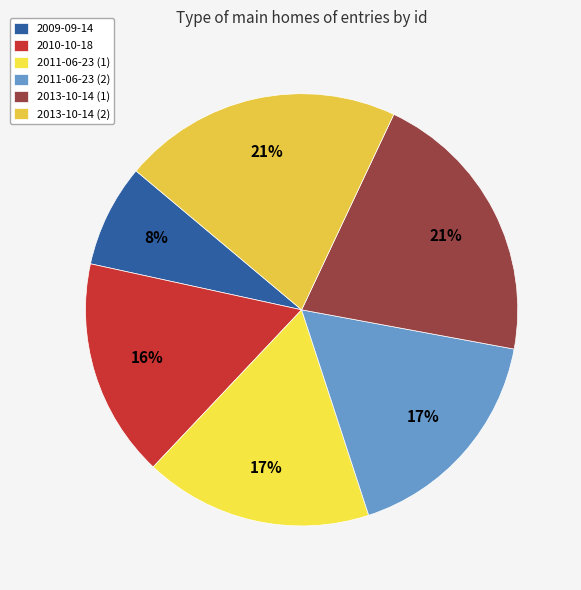

What is the smallest slice in the pie chart?

2009-09-14